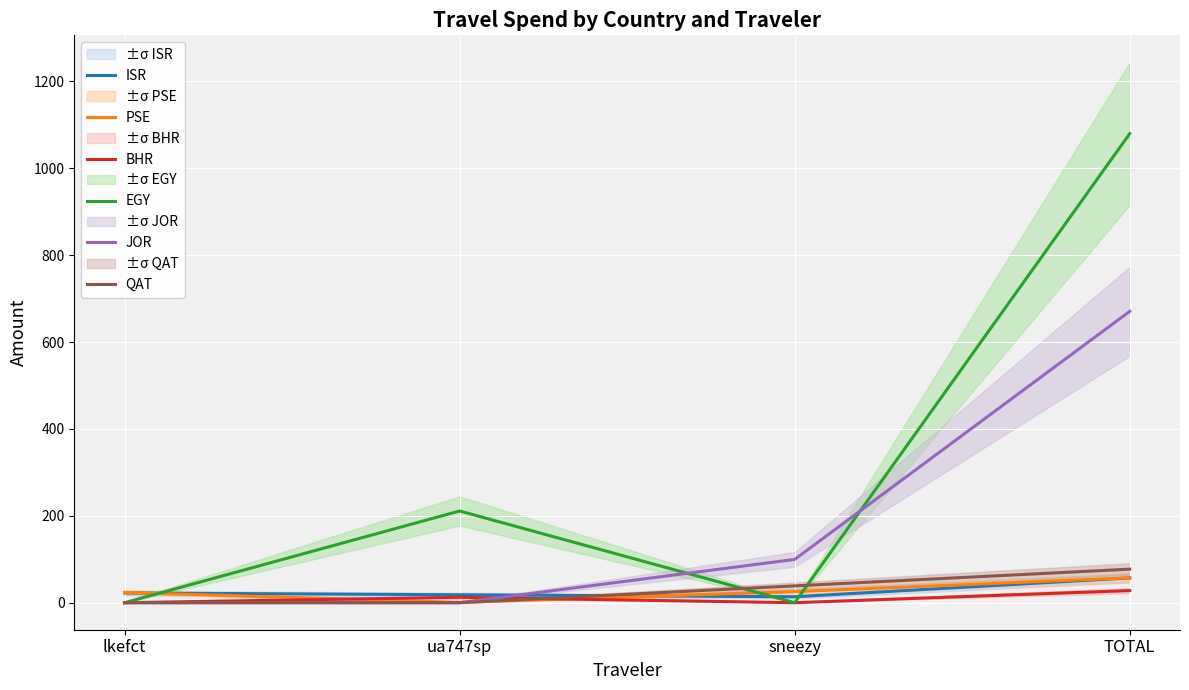

Reading left to right, what are all the values shown in this chart?

ISR: lkefct=22.4	ua747sp=18.3	sneezy=13.7	TOTAL=57.1
PSE: lkefct=23.6	ua747sp=0.7	sneezy=25.5	TOTAL=57.2
BHR: lkefct=0.0	ua747sp=12.4	sneezy=0.0	TOTAL=27.9
EGY: lkefct=0.0	ua747sp=211.1	sneezy=0.0	TOTAL=1079.7
JOR: lkefct=0.0	ua747sp=0.0	sneezy=99.6	TOTAL=670.6
QAT: lkefct=0.0	ua747sp=0.0	sneezy=38.7	TOTAL=77.2